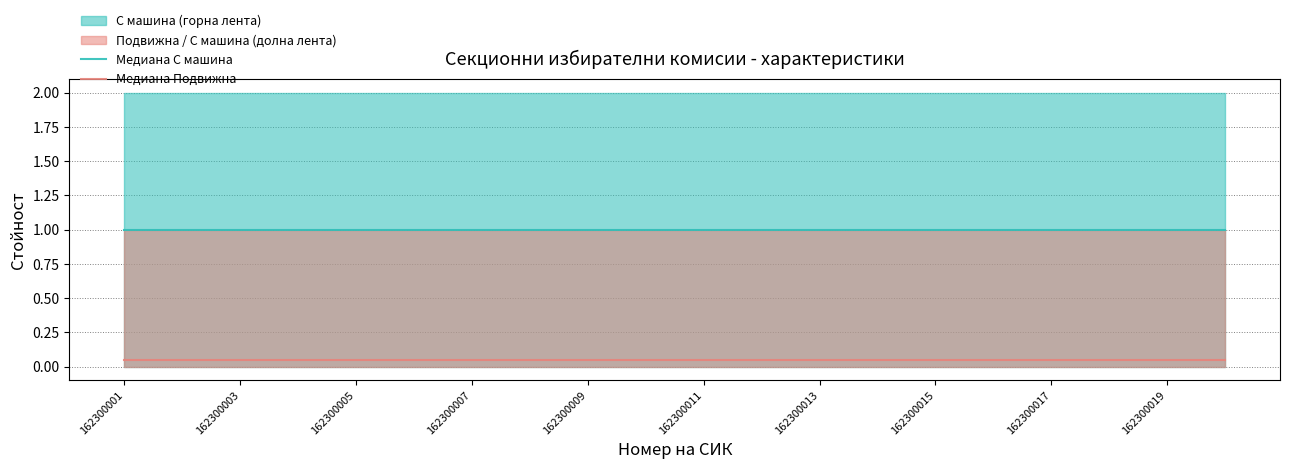

True or false: Медиана Подвижна and Медиана С машина intersect in this chart.

False